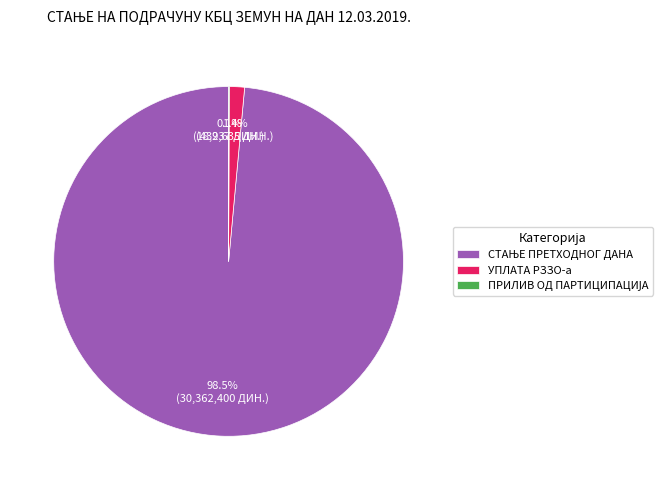

Does any single category account for the majority?

Yes